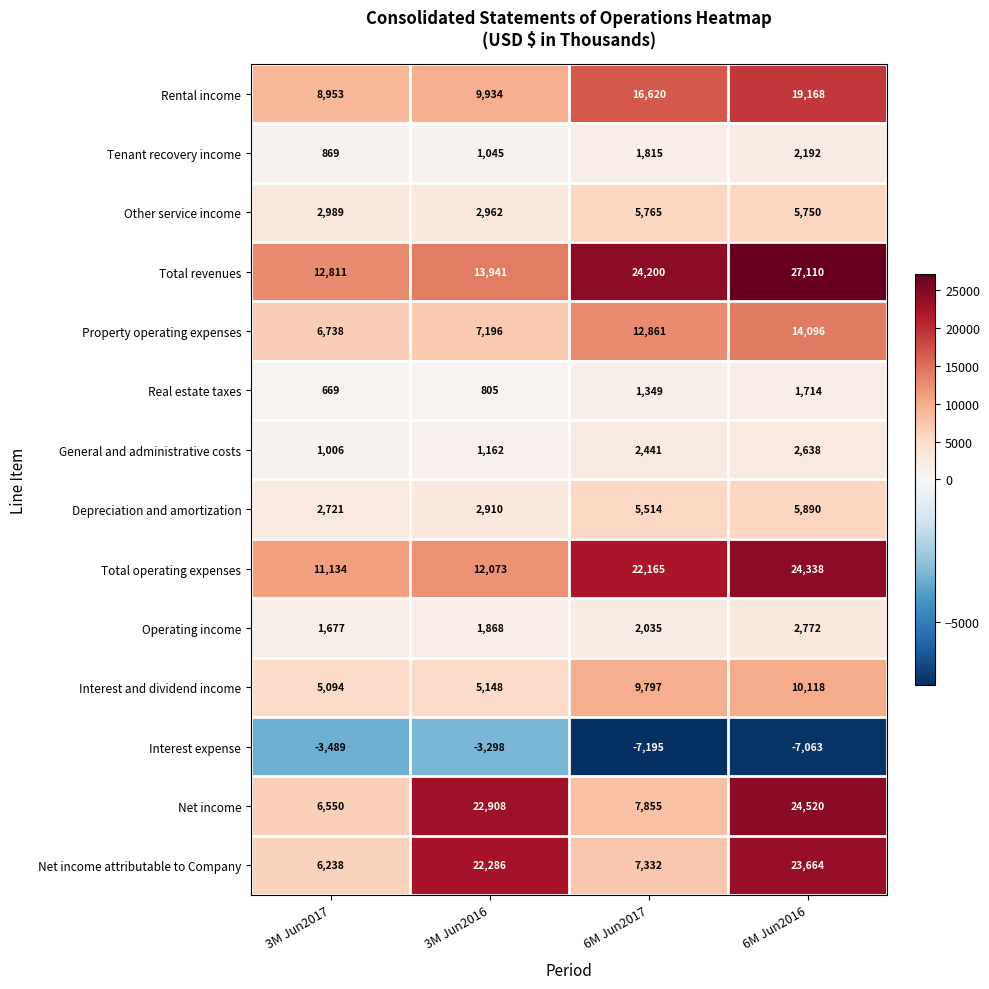

Which series changed the most between 3M Jun2017 and 6M Jun2016?

Net income